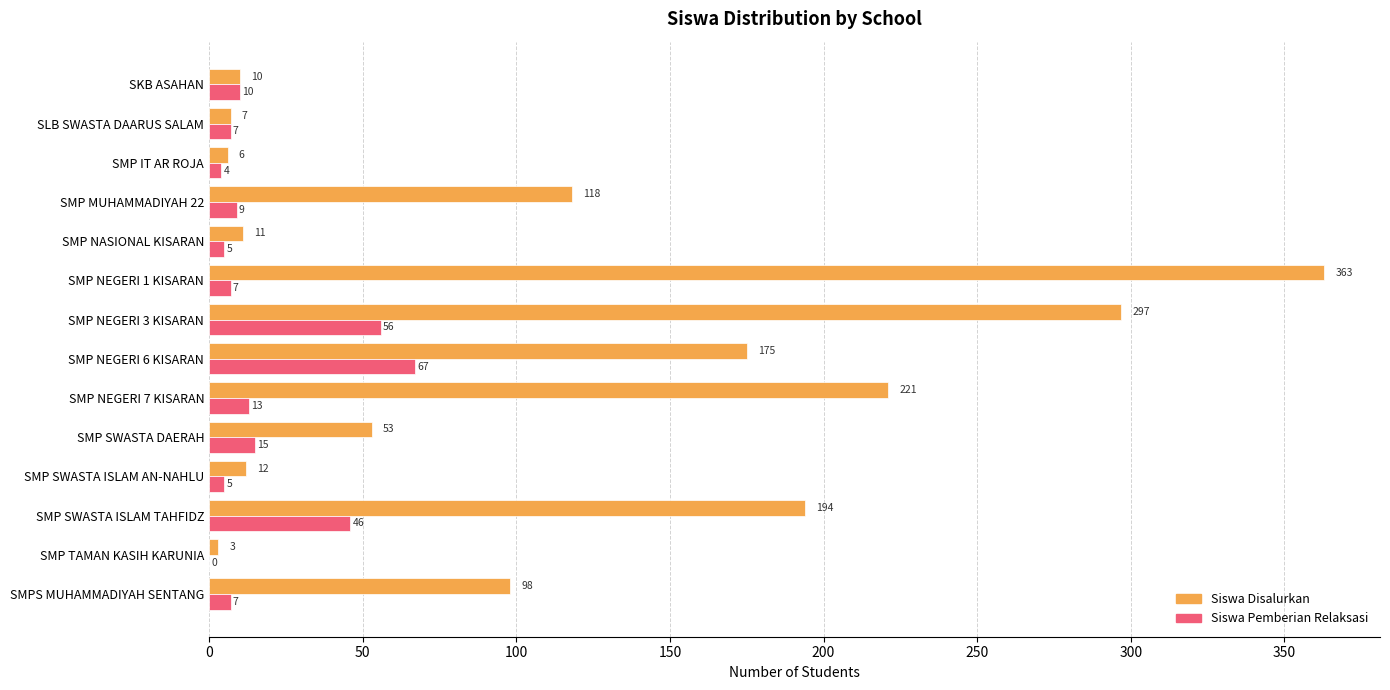

Between SMP SWASTA DAERAH and SMPS MUHAMMADIYAH SENTANG, which series saw the biggest shift?

Siswa Disalurkan